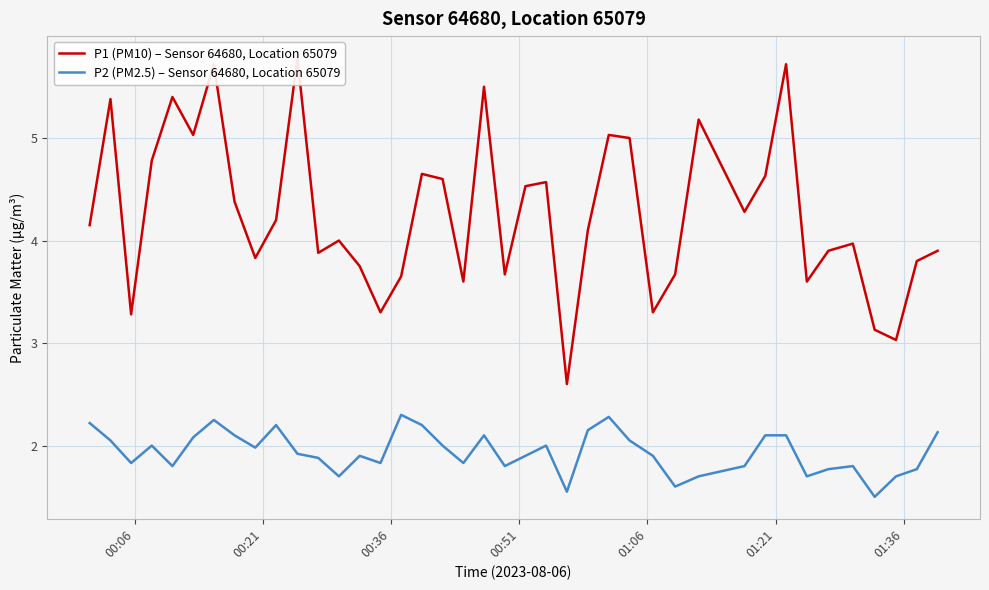

What is the difference between the maximum and second lowest values in the P2 (PM2.5) – Sensor 64680, Location 65079 series?

0.7